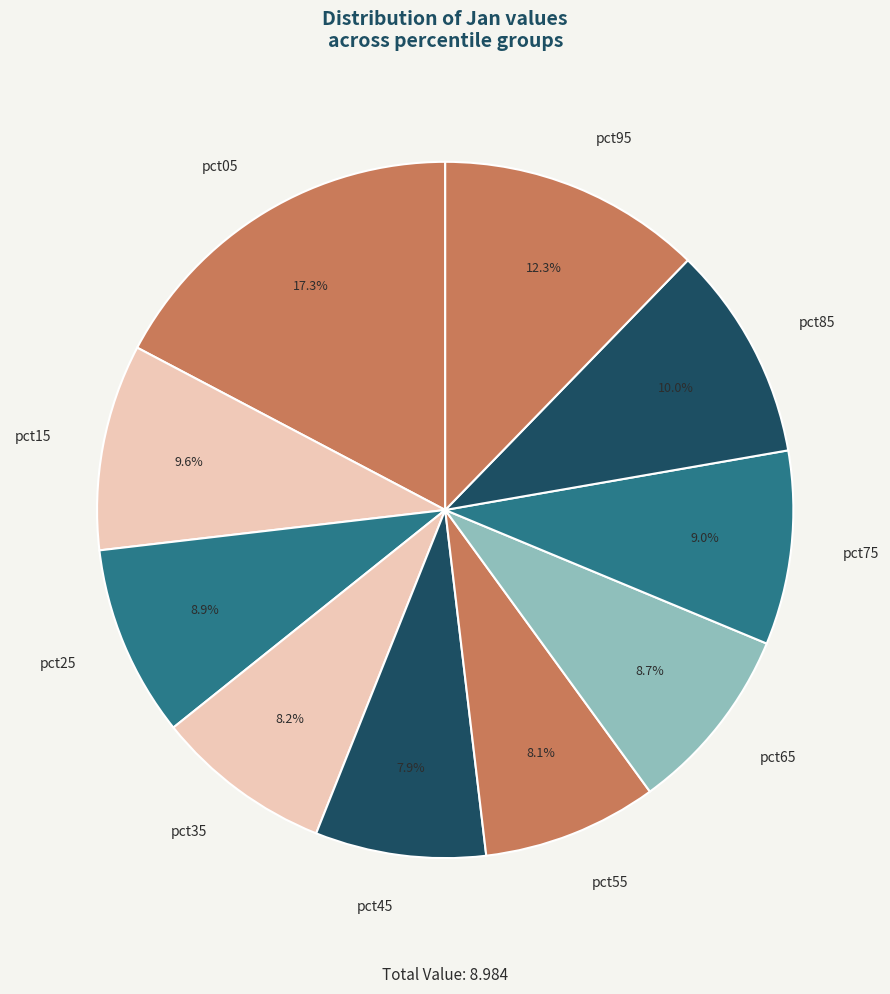

To the nearest percent, what percentage of the pie is pct35?

8%